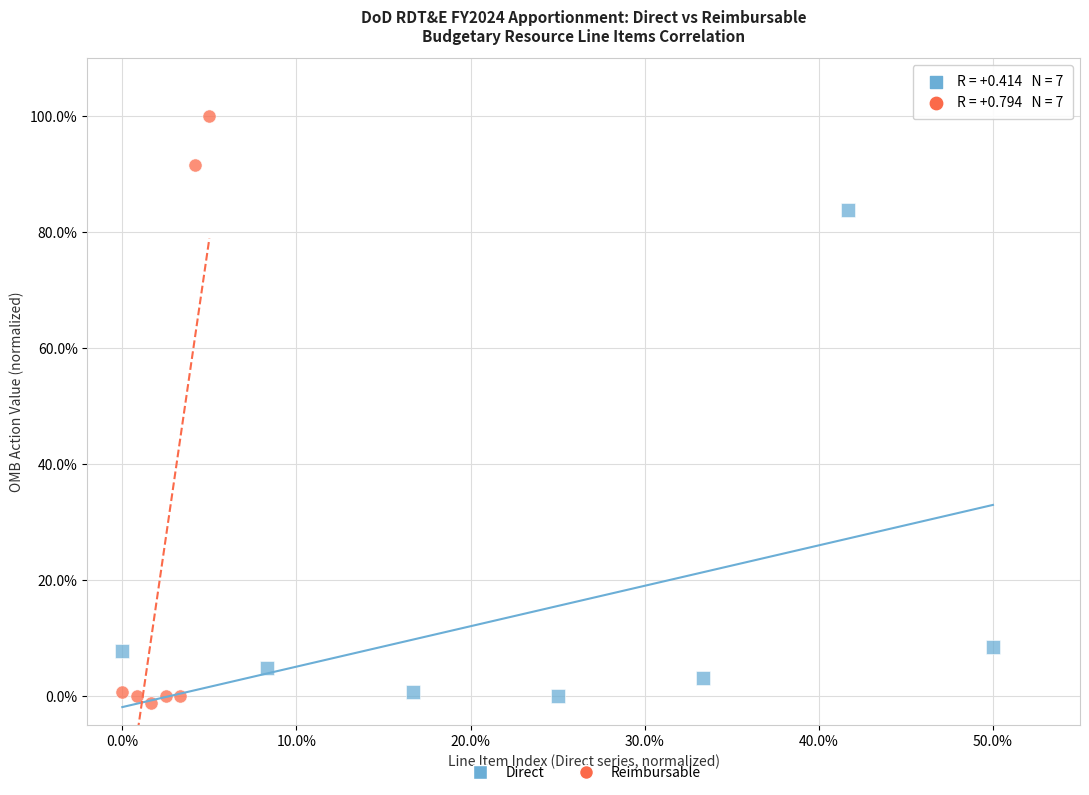

Which series contains the lowest Y value?

Reimbursable